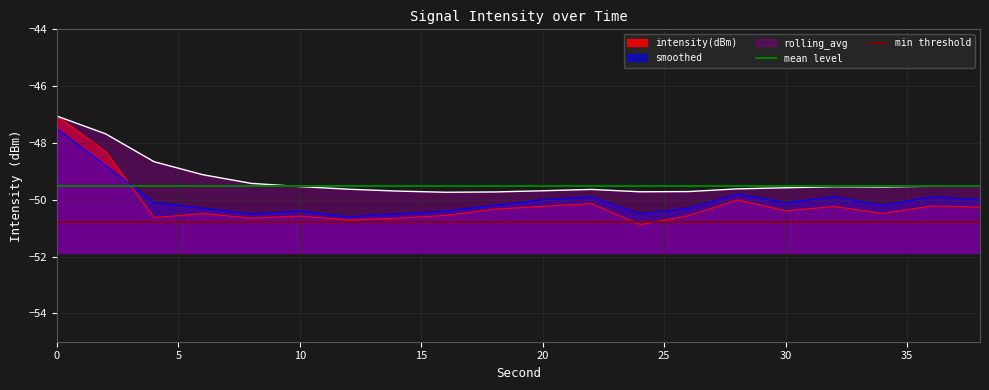

What is the average value of the min threshold series?

-50.8